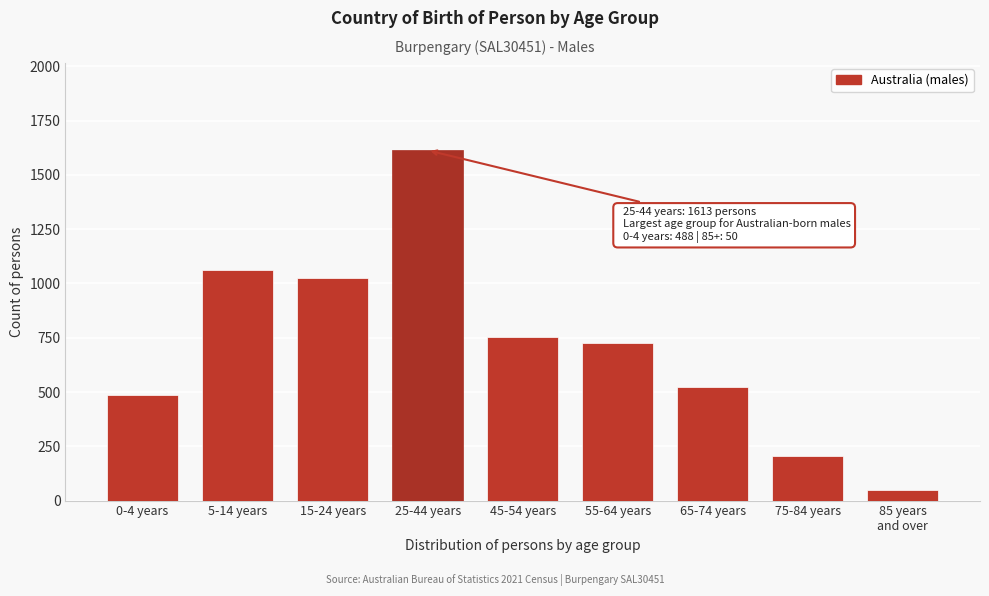

Reading right to left, what are all the values shown in this chart?

50	204	523	726	753	1613	1025	1062	488